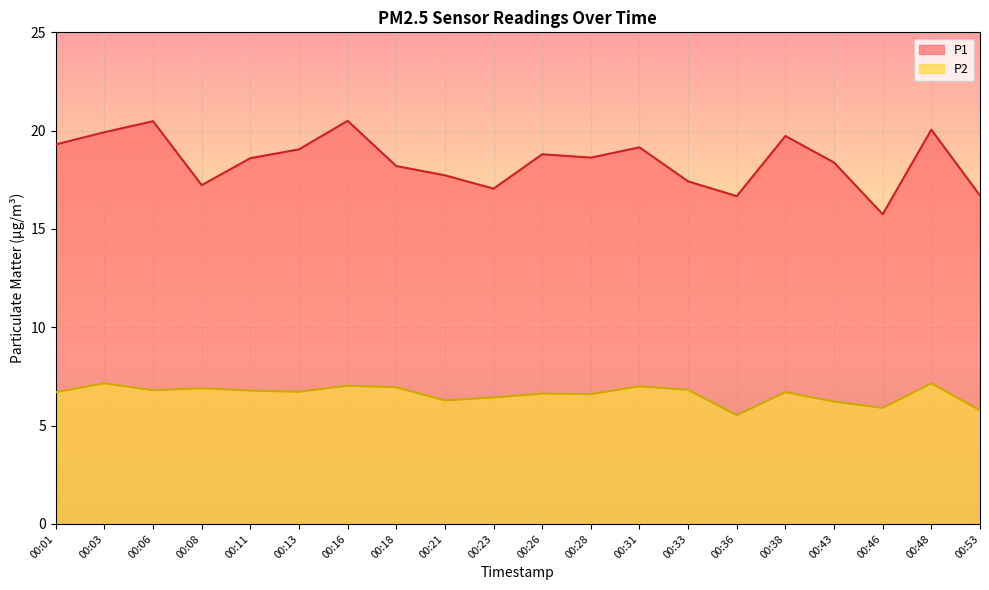

How many data points in P2 are above 6?

17